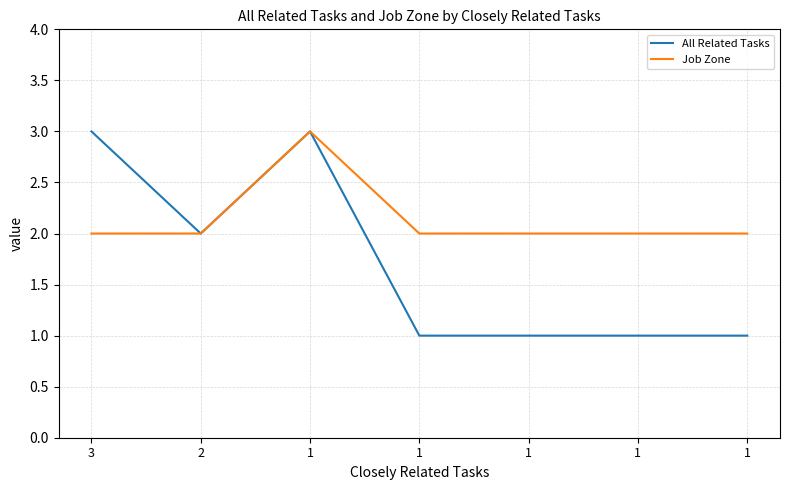

Which category has the highest value across all series?

3